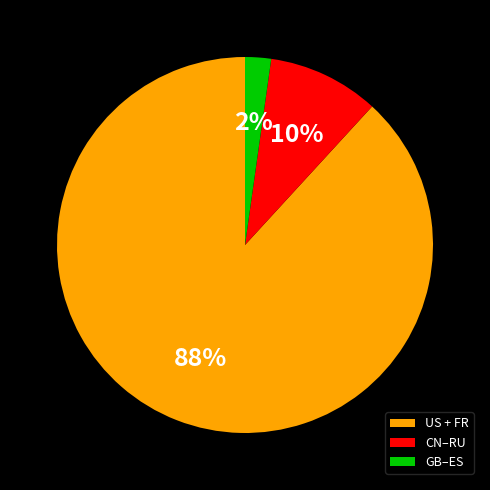

To the nearest percent, what percentage of the pie is CN–RU?

10%